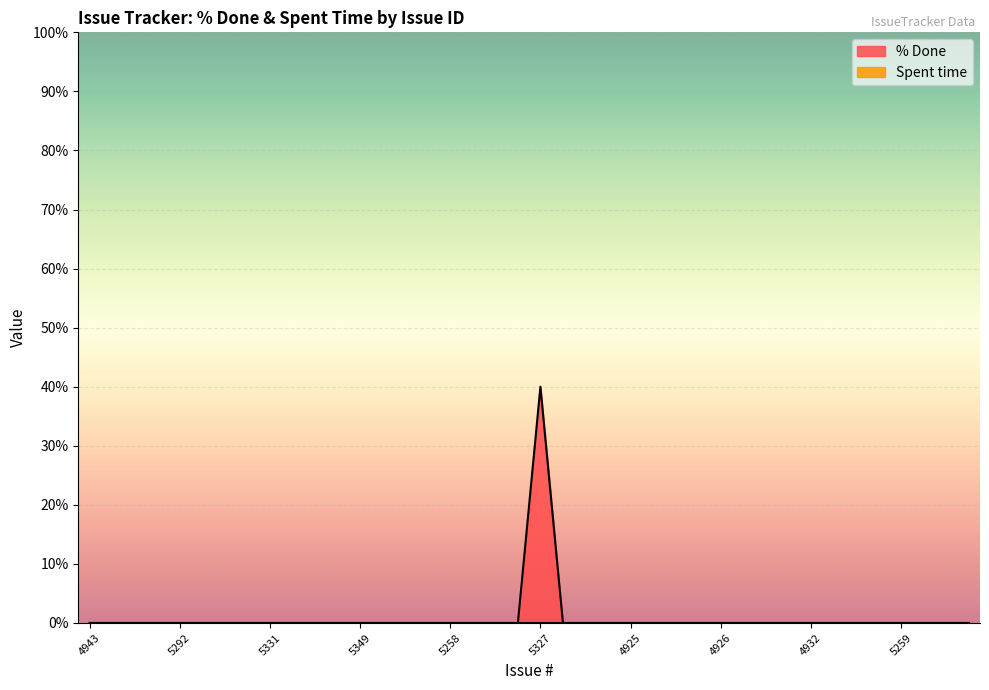

How many points are higher than both their immediate neighbors (excluding endpoints)?

1